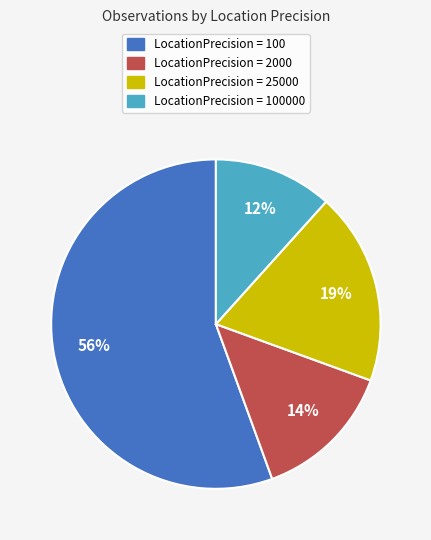

Is there any slice that represents more than half of the pie?

Yes